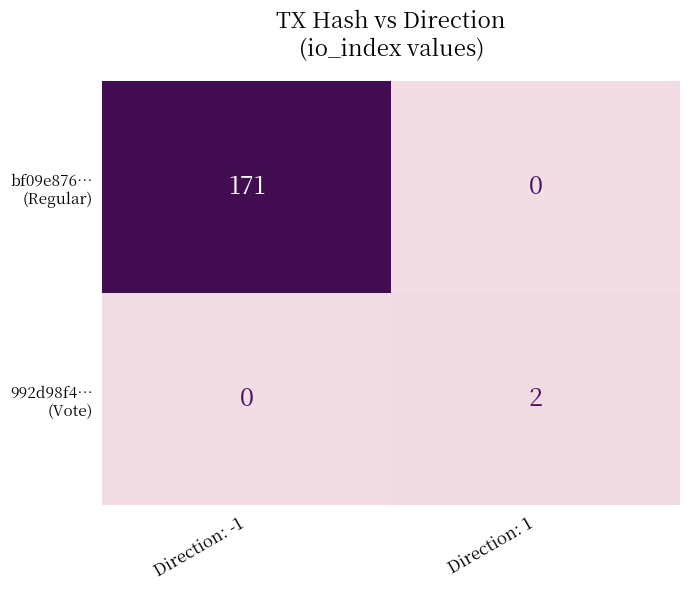

What is the difference between the highest and lowest values at Direction: -1?

171